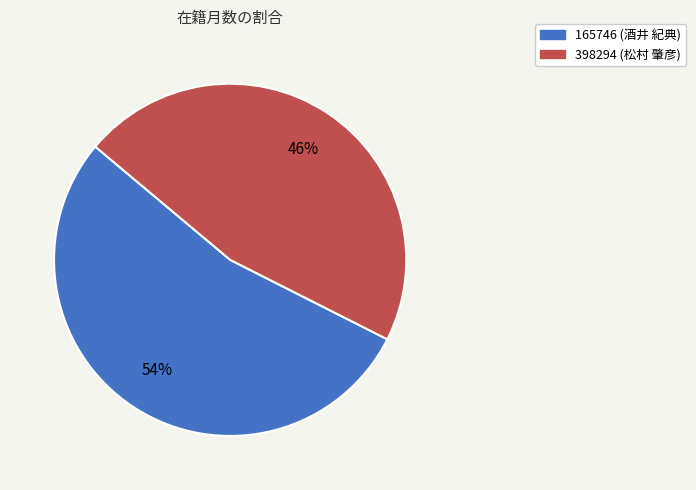

Which category has the smallest portion of the pie?

398294